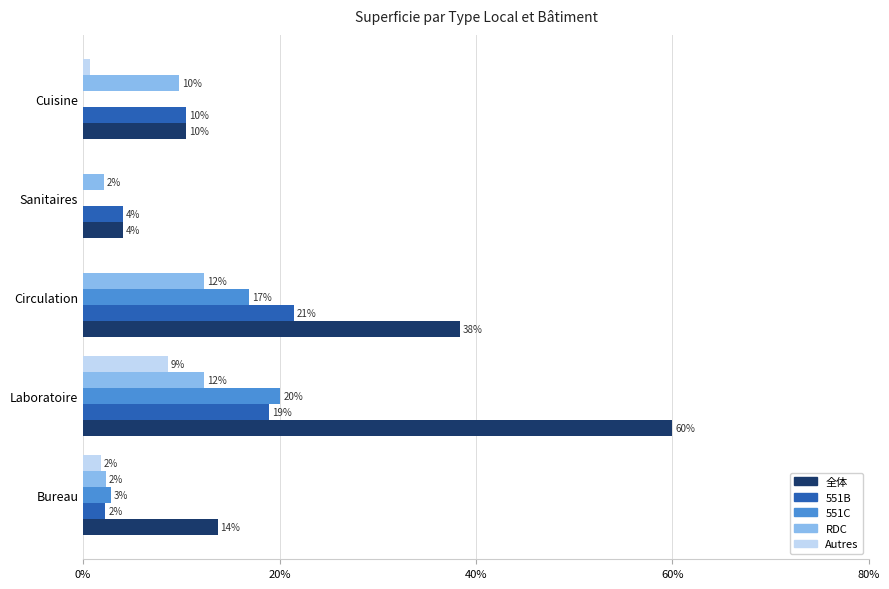

What are all the series names shown in the legend?

全体, 551B, 551C, RDC, Autres